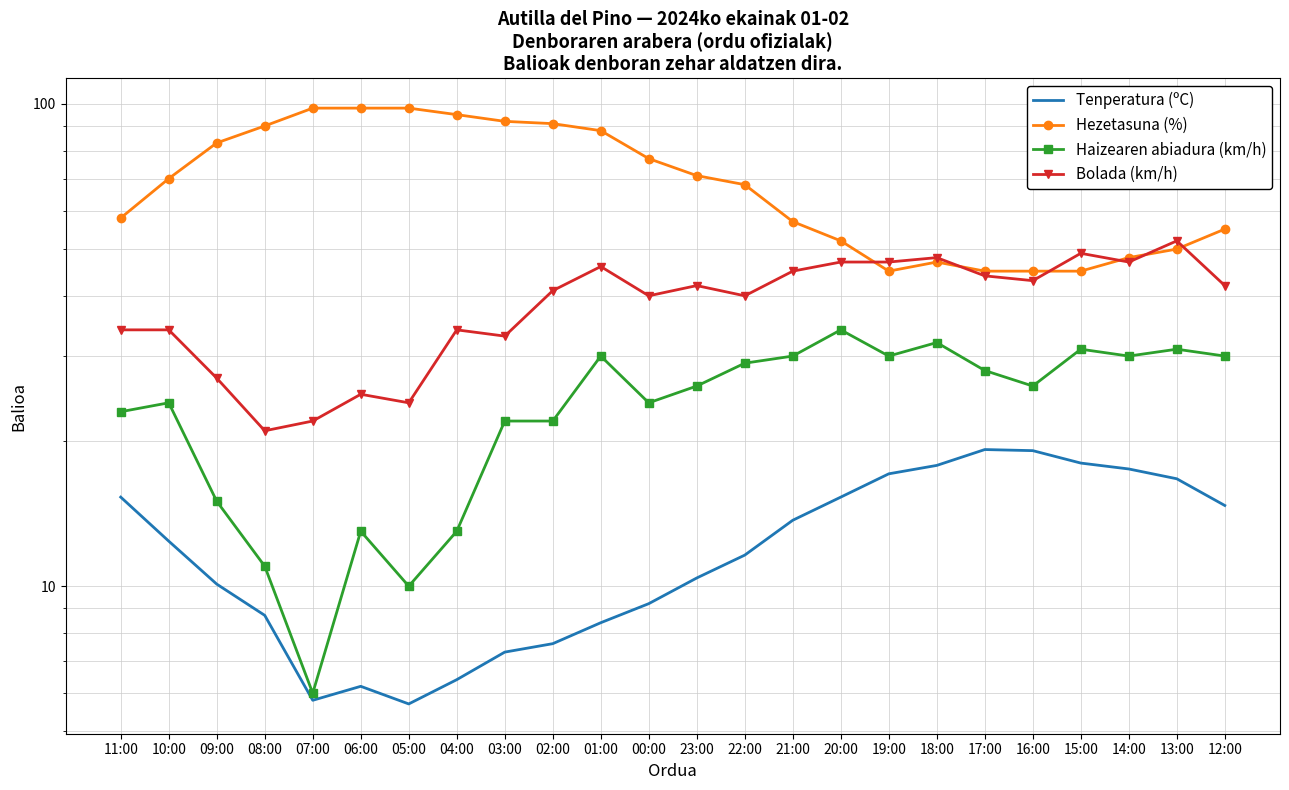

True or false: Hezetasuna (%) and Tenperatura (ºC) intersect in this chart.

False